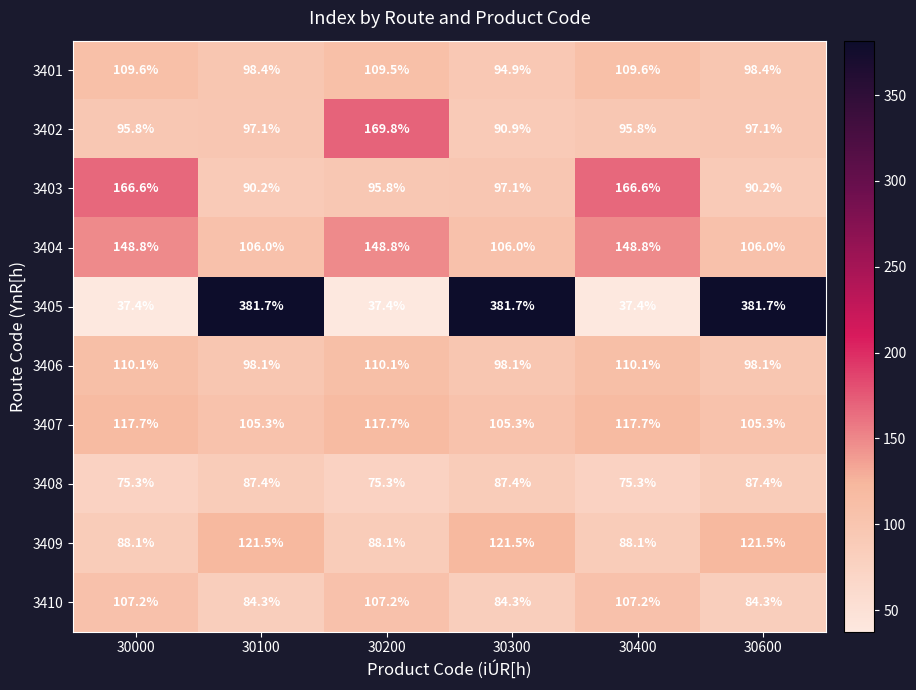

At how many categories does at least one series exceed 85?

6